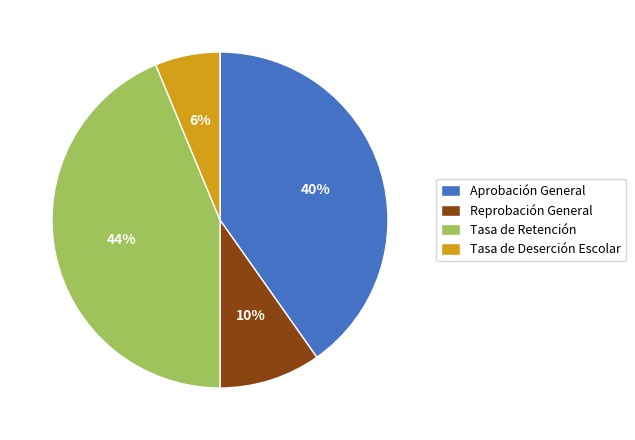

True or false: Reprobación General accounts for 10% of the total.

True